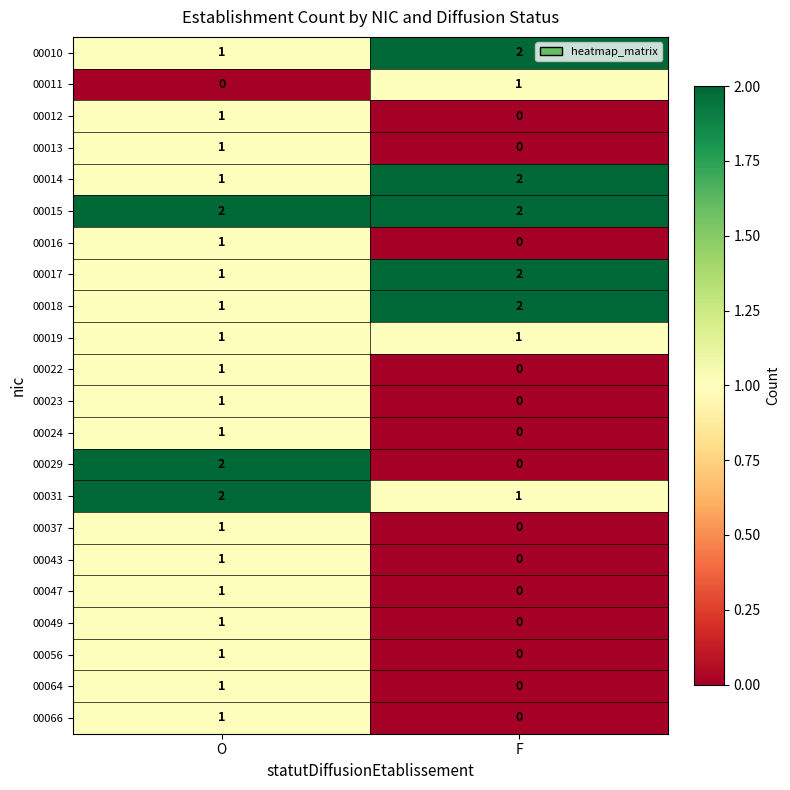

At which label is 00018 closest to 1?

O